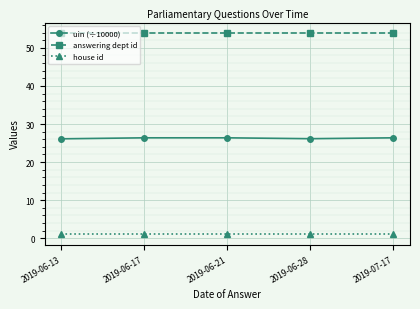

True or false: uin (÷10000) and answering dept id cross at least once.

False